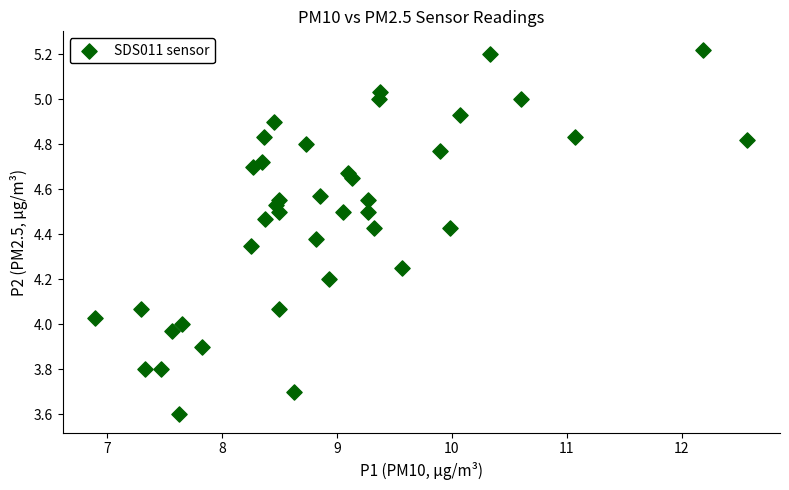

What is the range of Y values (max minus min)?

1.6